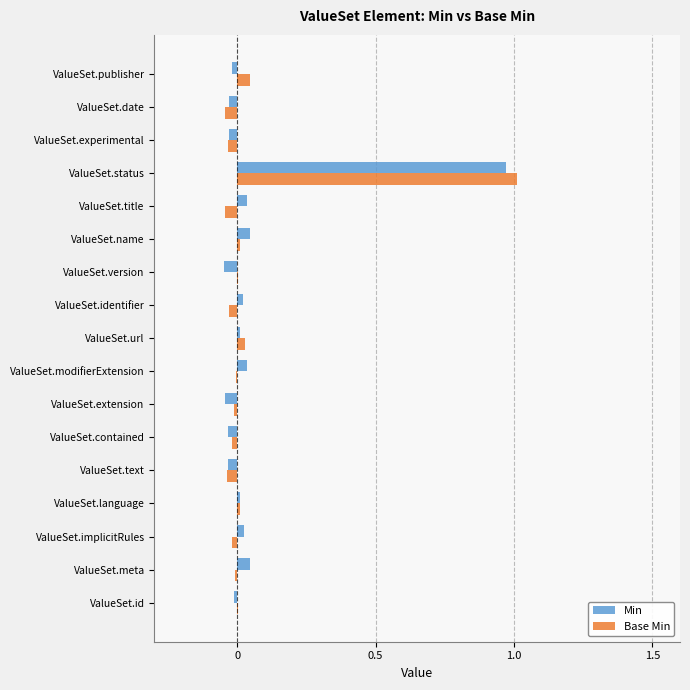

True or false: Base Min has a value of 0.0 at ValueSet.id.

True